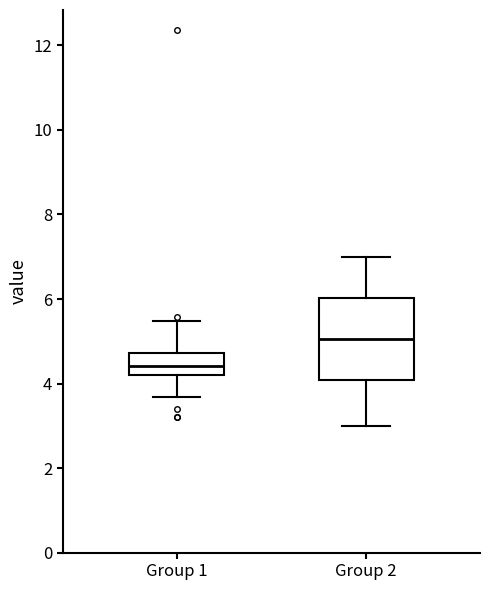

Where does the lower whisker of the box for Group 2 end on the y-axis? The values are not printed on the chart, so give them approximately, as read against the axis.

3.0